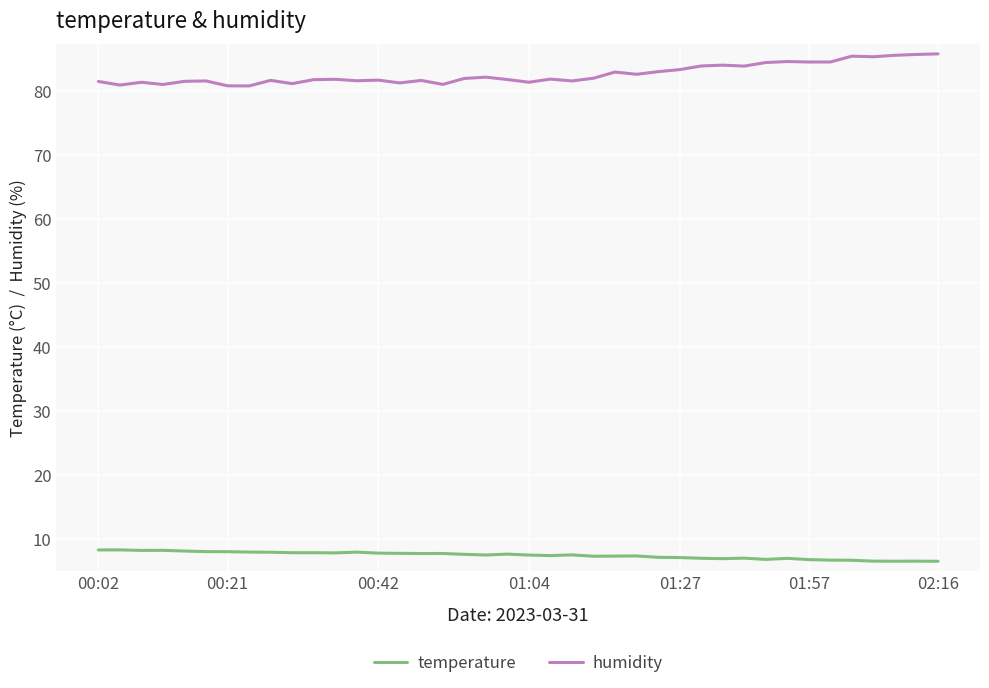

Does the chart have visible grid lines?

Yes